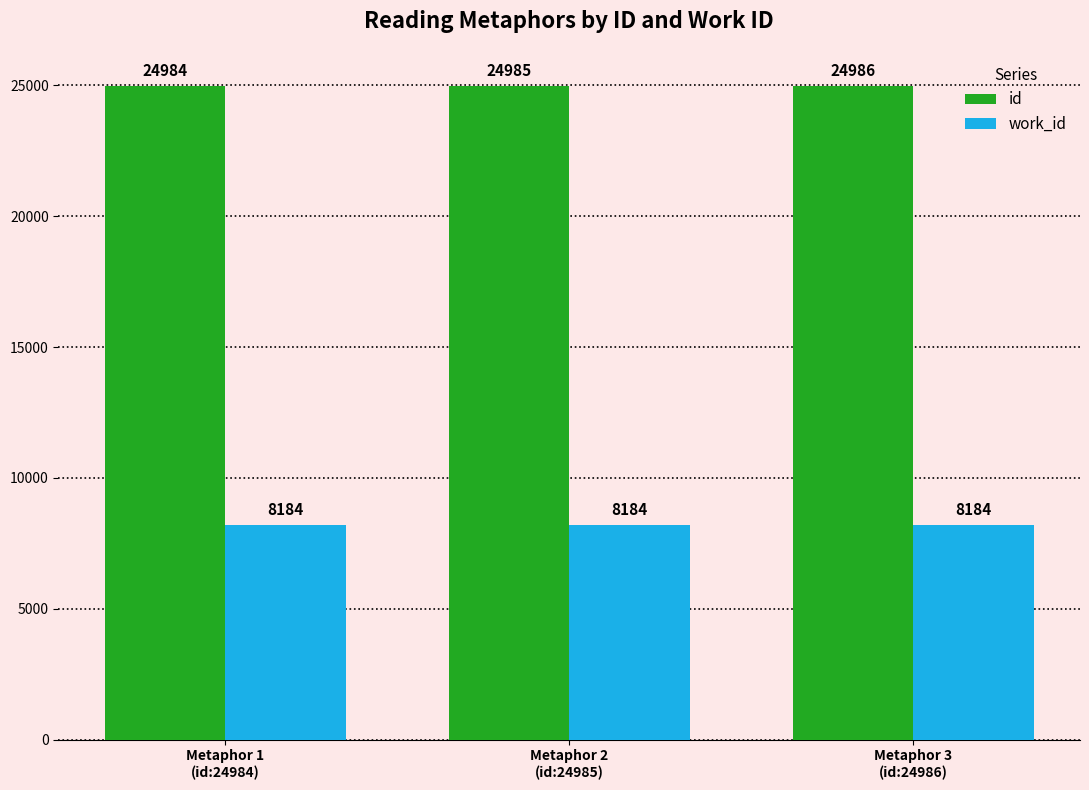

Which series has the largest total across all categories?

id